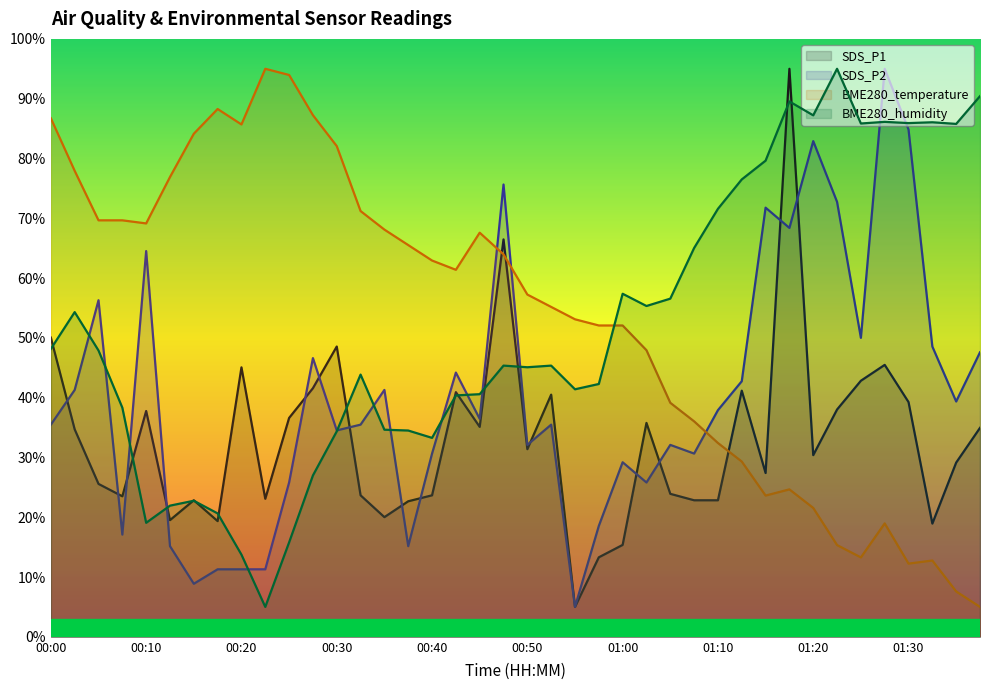

Between 01:00 and 01:05, which is larger?

01:05